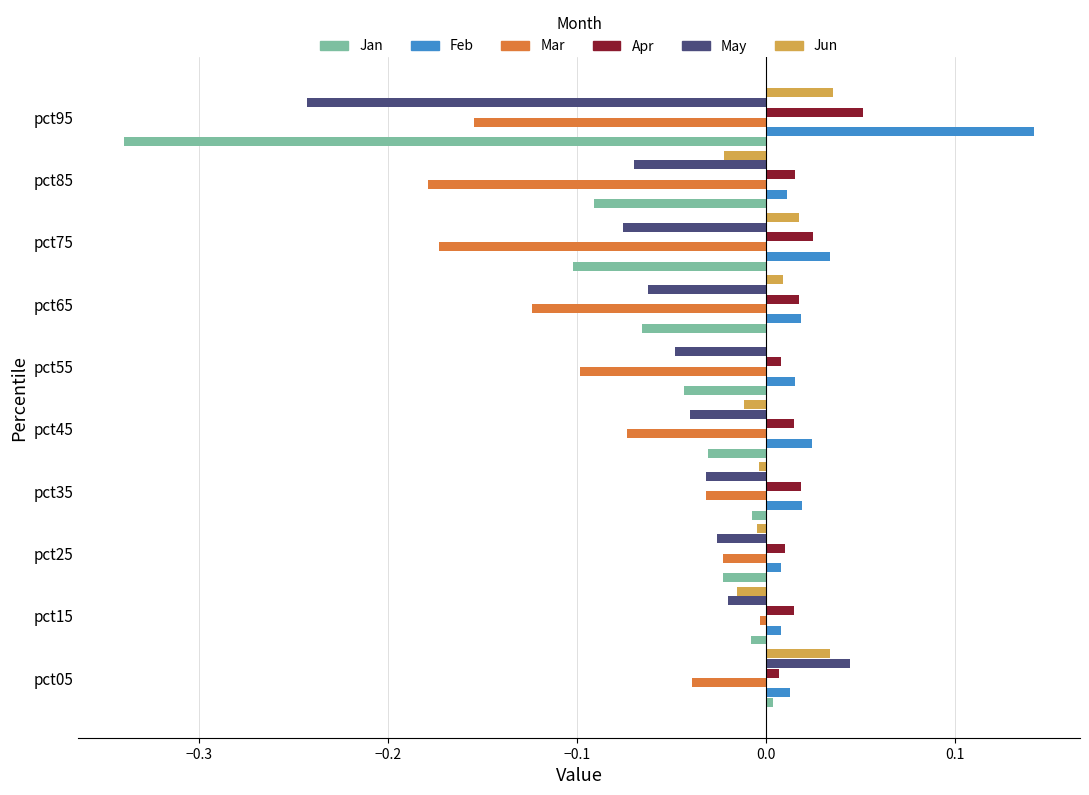

Which series has the largest range (max minus min)?

Jan